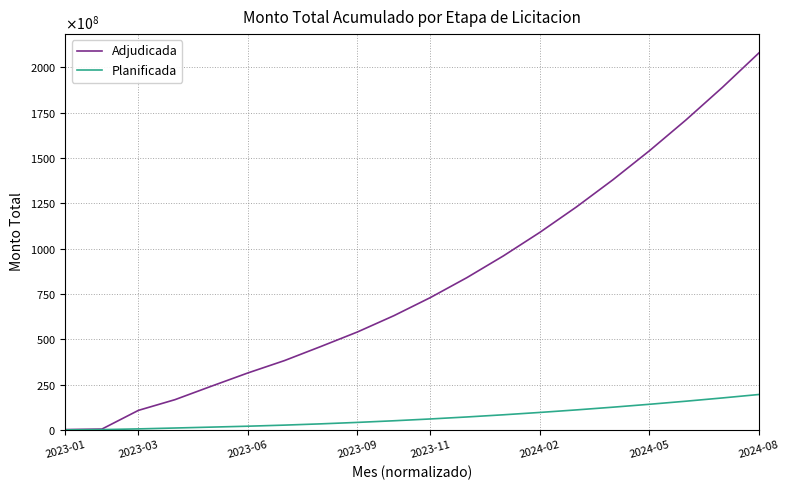

True or false: Planificada has more than 2 interior local peaks.

False